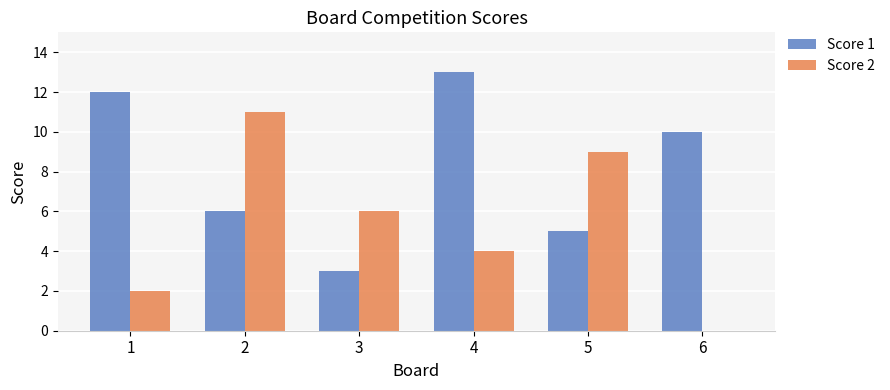

Reading left to right, transcribe all the data shown in this chart.

Score 1: 1=12	2=6	3=3	4=13	5=5	6=10
Score 2: 1=2	2=11	3=6	4=4	5=9	6=0